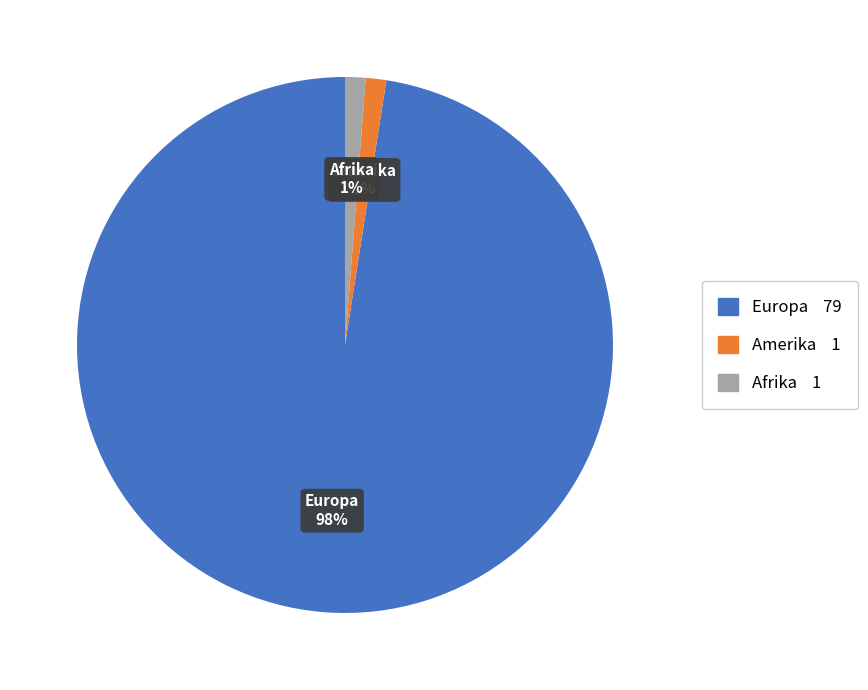

Is there a majority slice in this chart?

Yes